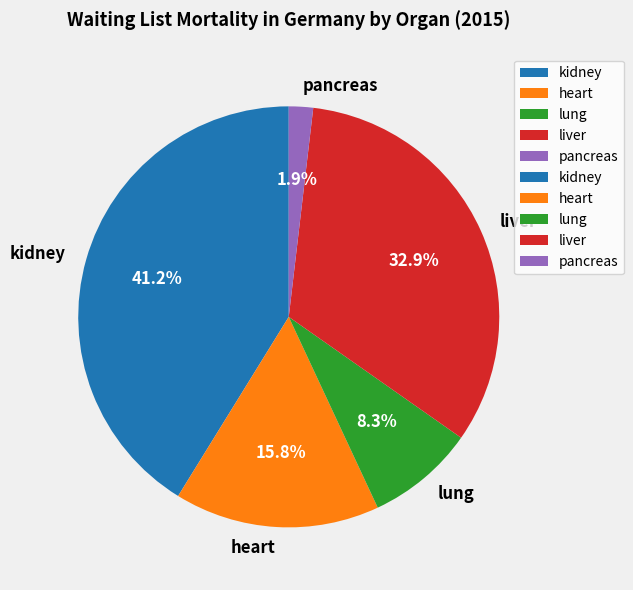

Which category has the biggest portion of the pie?

kidney